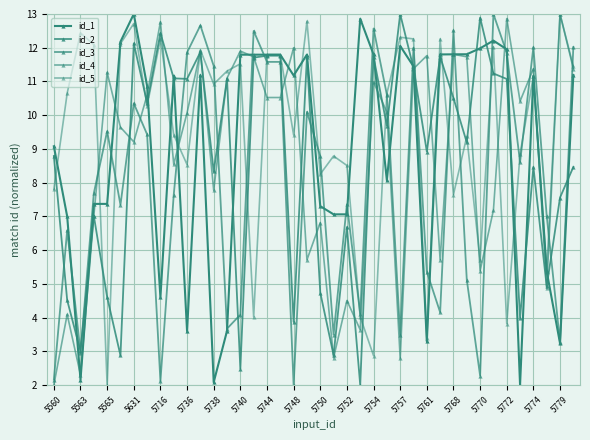

What is the value of the id_5 point at the 13th from the left?

10.9